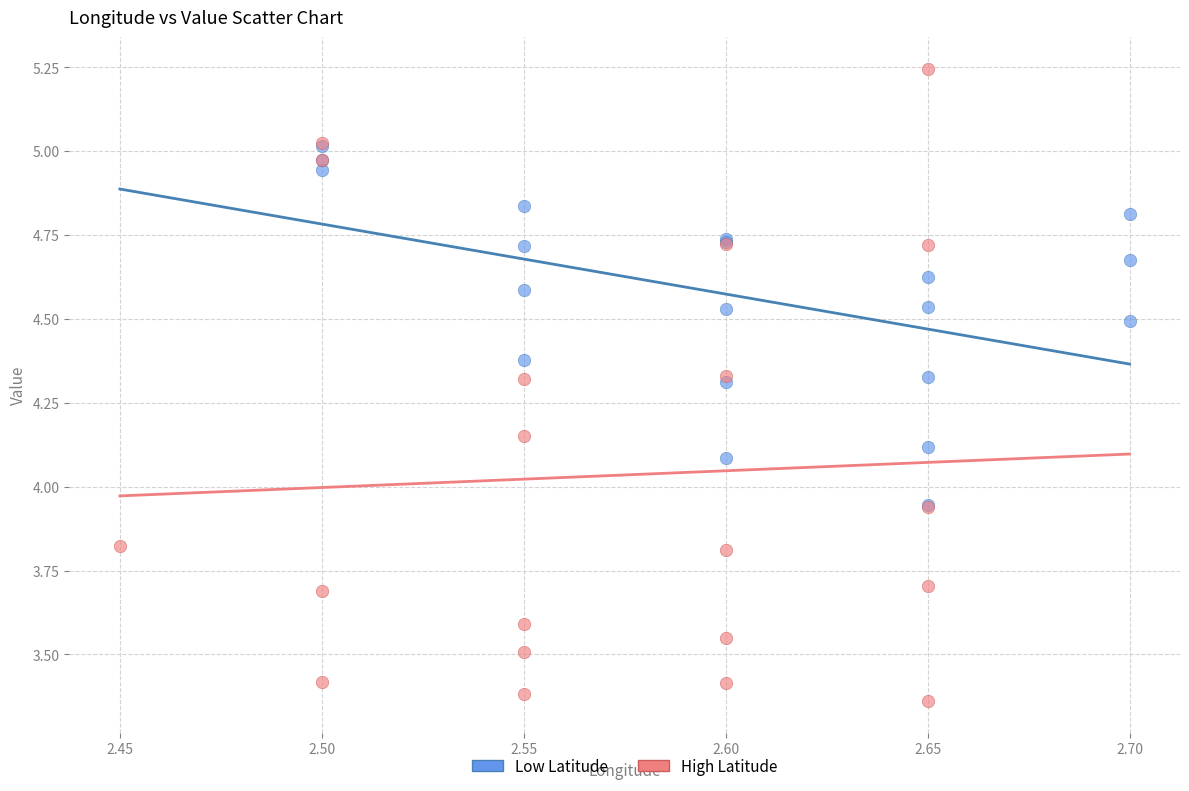

Which series reaches the maximum Y coordinate?

High Latitude